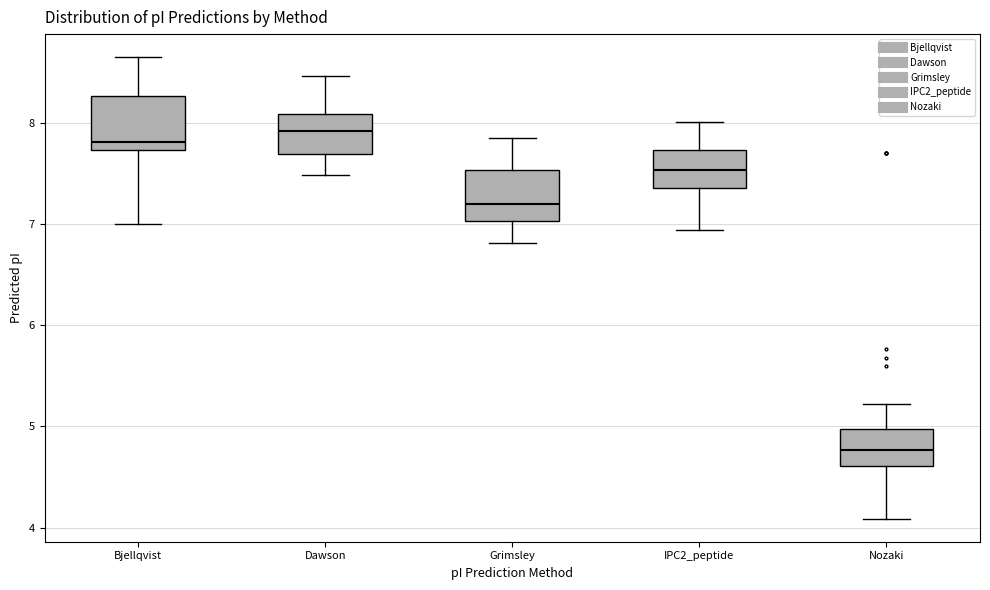

Reading left to right, transcribe this box plot: for each box, give where its median line is, the range the box spans, and where its two whiskers end, as read against the y-axis. The values are not printed on the chart, so give them approximately, as read against the axis.

Bjellqvist: median 7.8, box 7.7 to 8.3, whiskers 7.0 to 8.7
Dawson: median 7.9, box 7.7 to 8.1, whiskers 7.5 to 8.5
Grimsley: median 7.2, box 7.0 to 7.5, whiskers 6.8 to 7.8
IPC2_peptide: median 7.5, box 7.4 to 7.7, whiskers 6.9 to 8.0
Nozaki: median 4.8, box 4.6 to 5.0, whiskers 4.1 to 5.2